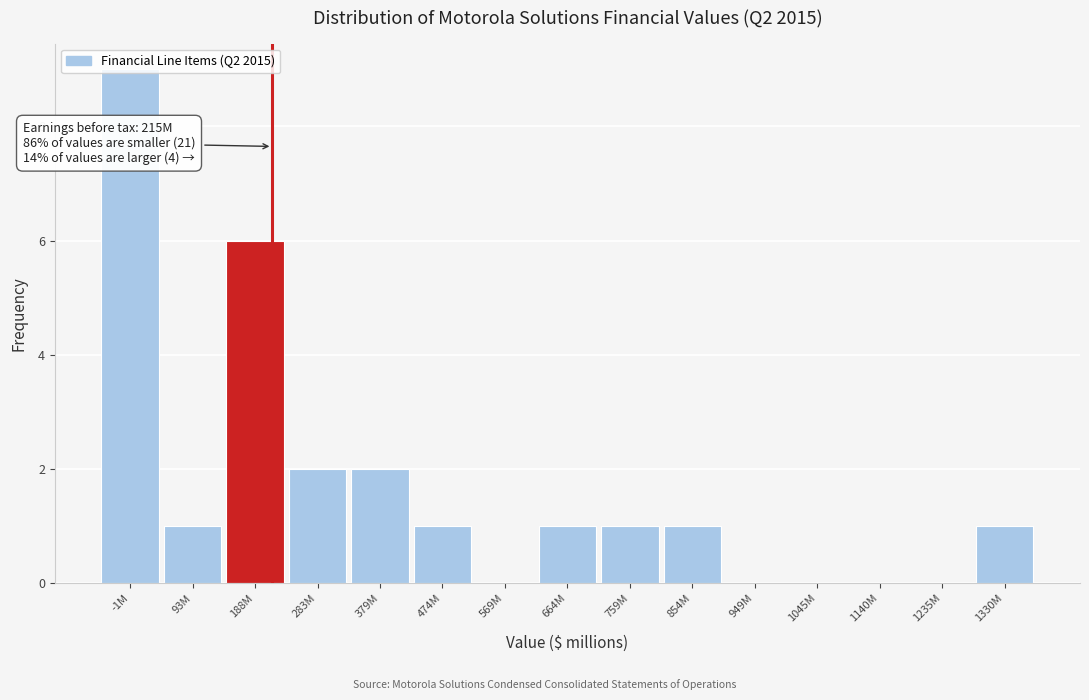

The chart shows a value of 1 at 854M. True or false?

True